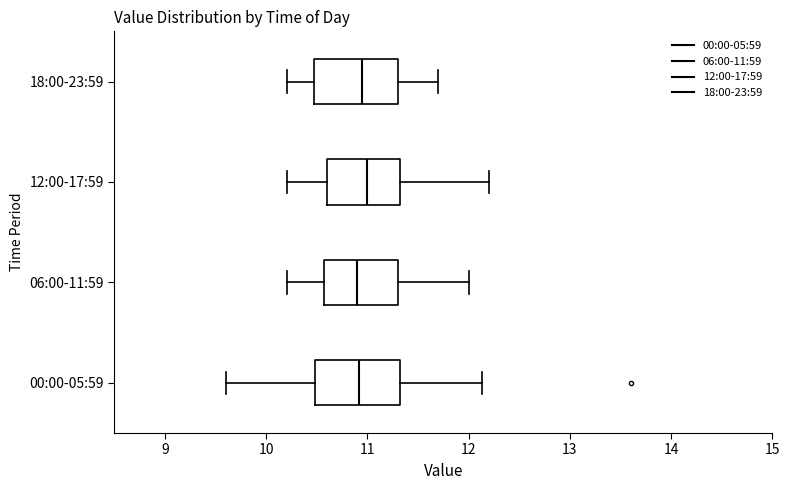

Reading bottom to top, transcribe this box plot: for each box, give where its median line is, the range the box spans, and where its two whiskers end, as read against the x-axis. The values are not printed on the chart, so give them approximately, as read against the axis.

00:00-05:59: median 10.9, box 10.5 to 11.3, whiskers 9.6 to 12.1
06:00-11:59: median 10.9, box 10.6 to 11.3, whiskers 10.2 to 12.0
12:00-17:59: median 11.0, box 10.6 to 11.3, whiskers 10.2 to 12.2
18:00-23:59: median 11.0, box 10.5 to 11.3, whiskers 10.2 to 11.7